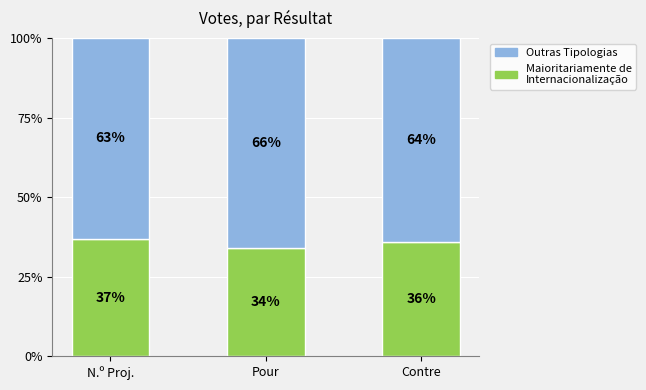

True or false: Maioritariamente de Internacionalização has a value of 37 at N.º Proj..

True